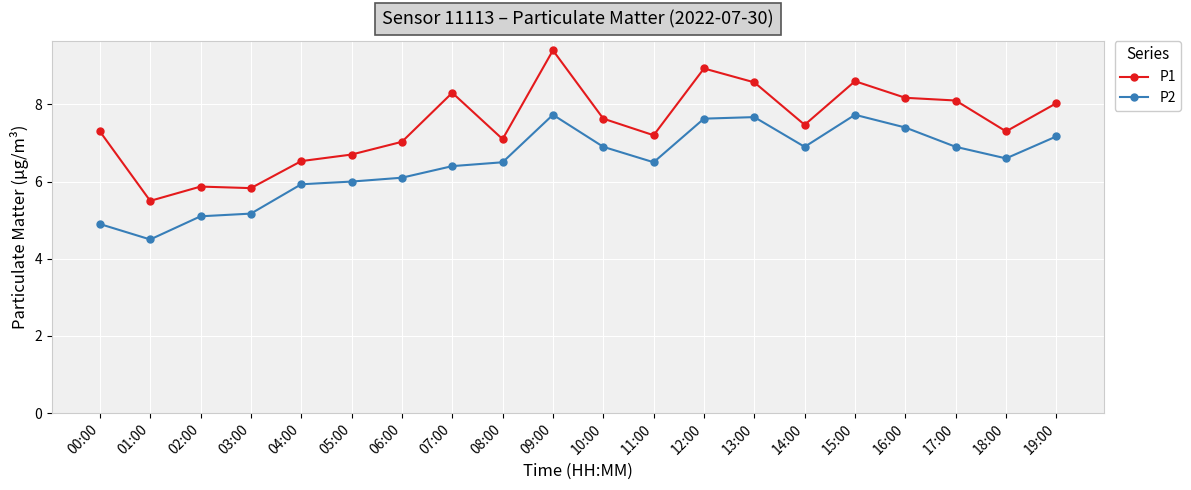

What is the lowest value of the P1 series?

5.5